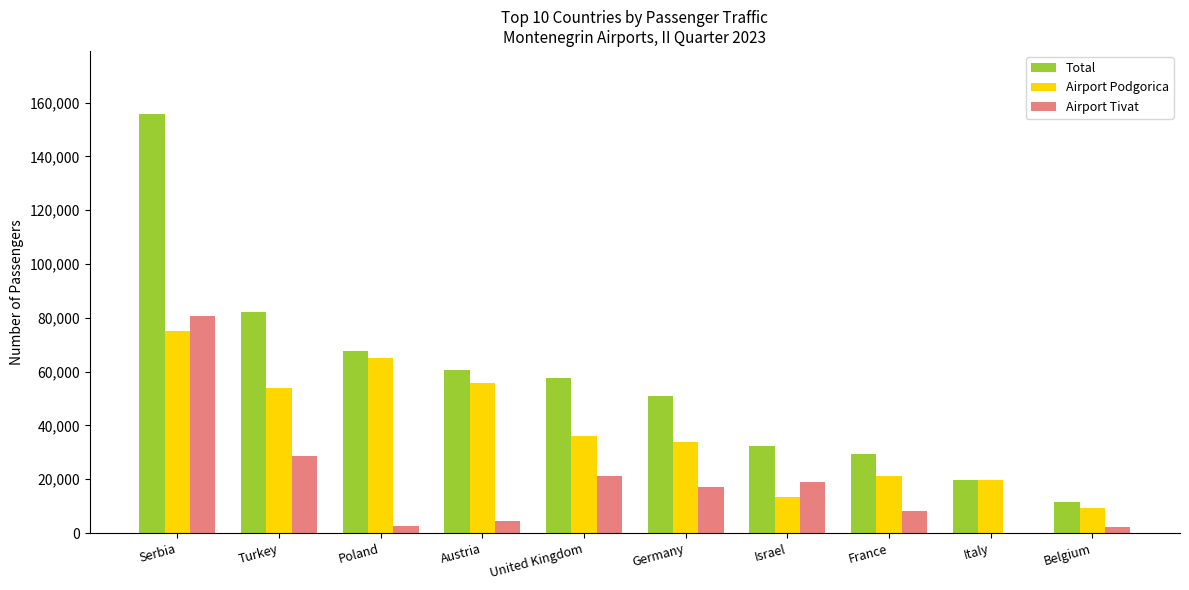

What is the sum of all Airport Podgorica values?

383462